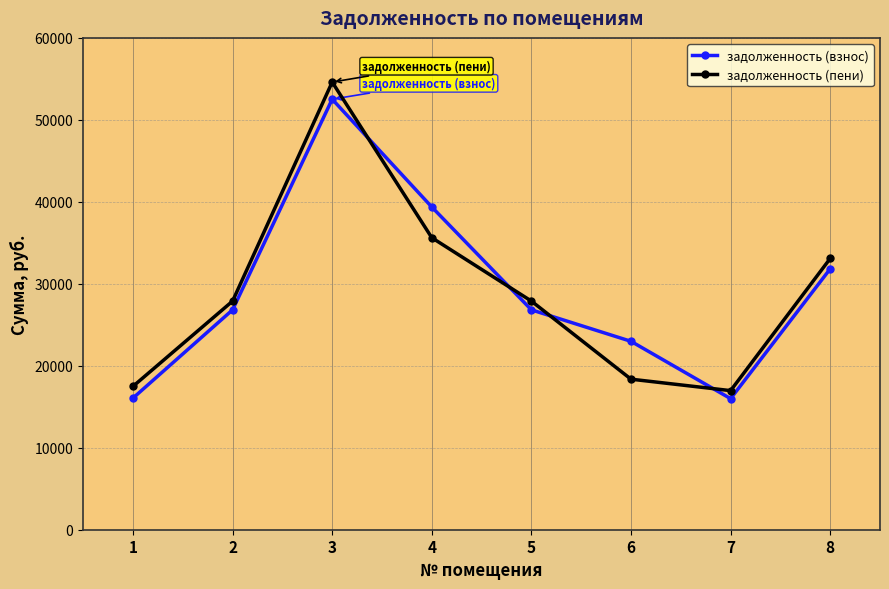

Which series has the widest spread of values?

задолженность (пени)